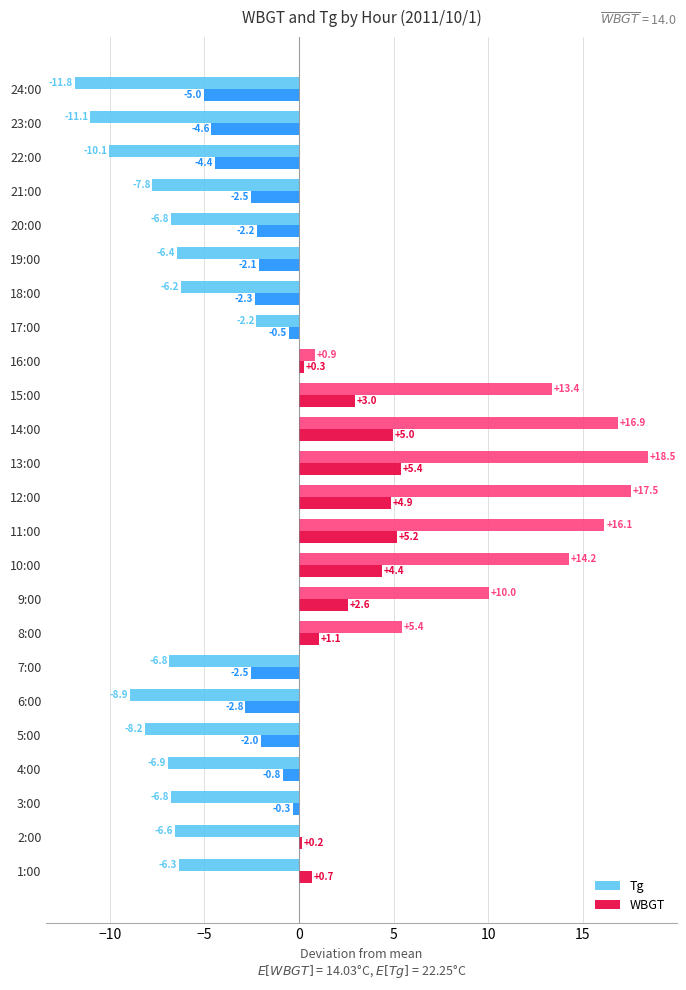

True or false: WBGT has a value of -0.8 at 4:00.

True